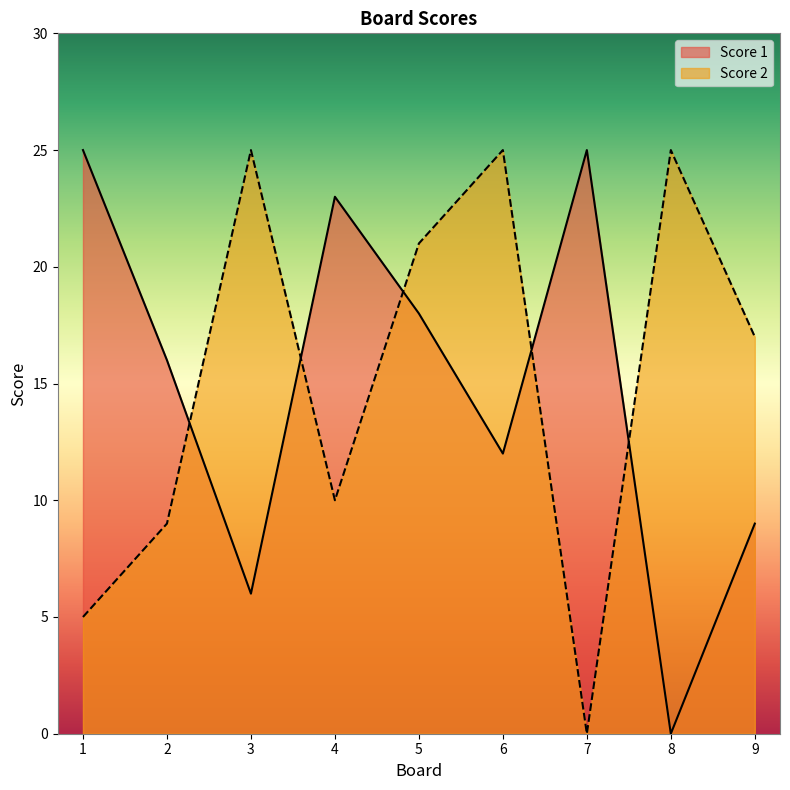

Rank the series by their average value, from highest to lowest.

Score 2, Score 1